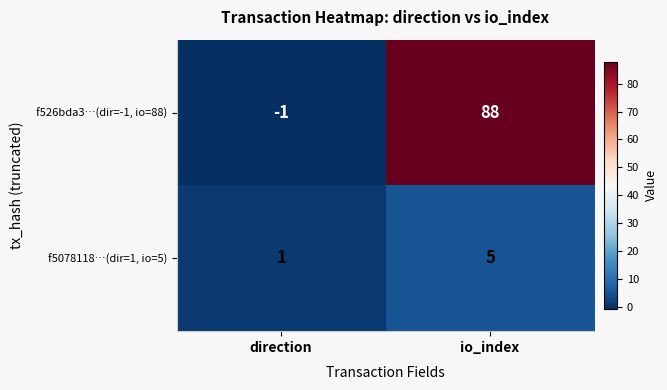

Which series has the largest range (max minus min)?

f526bda3…(dir=-1, io=88)